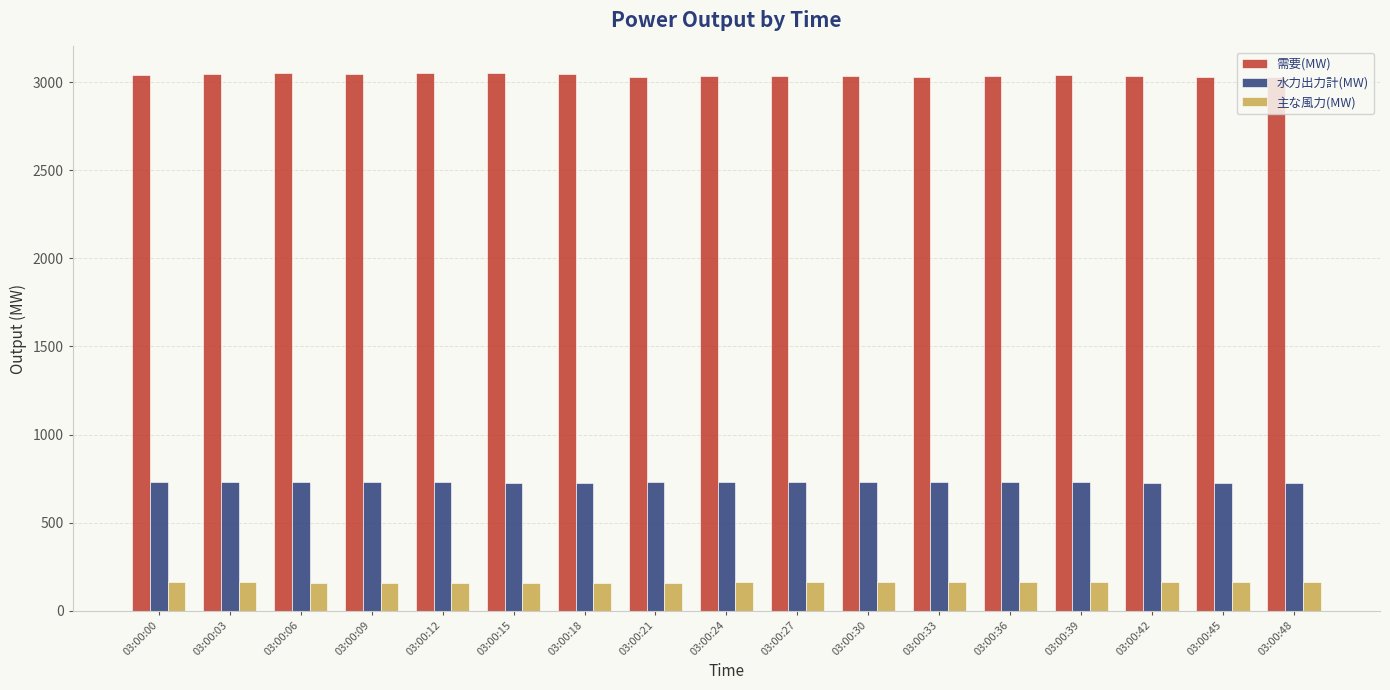

Is the value of 水力出力計(MW) at 03:00:45 greater than the value of 需要(MW) at 03:00:21?

No